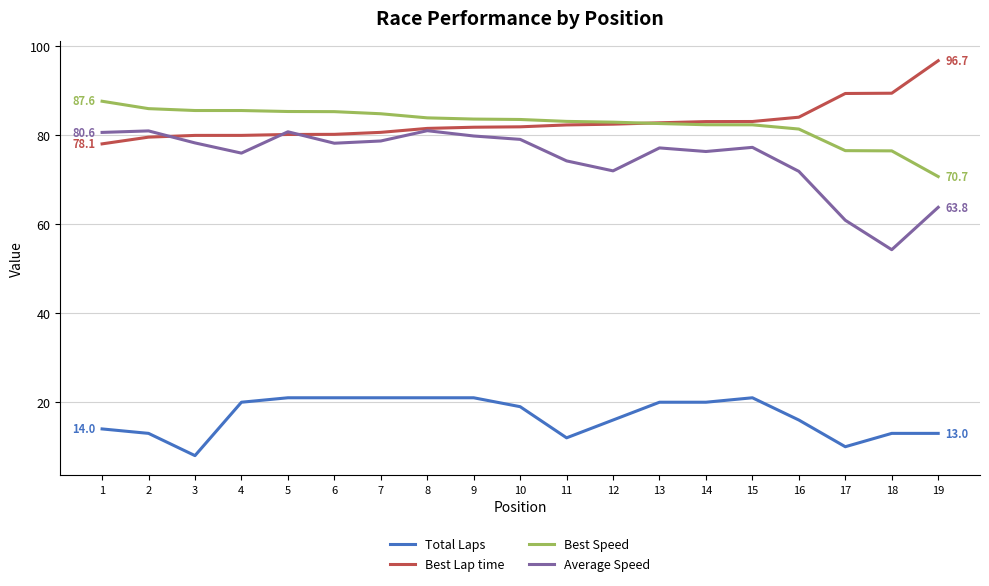

At which label is Average Speed closest to 67?

19